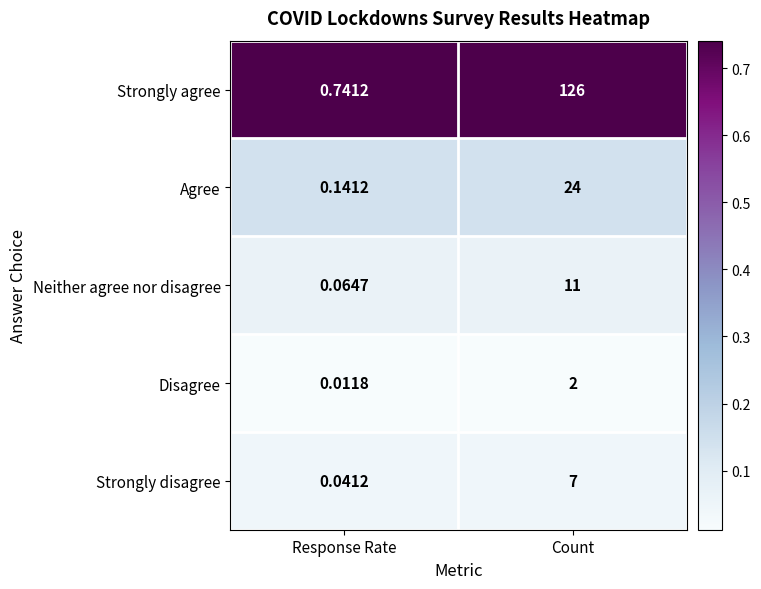

Which series changed the most between Response Rate and Count?

Strongly agree